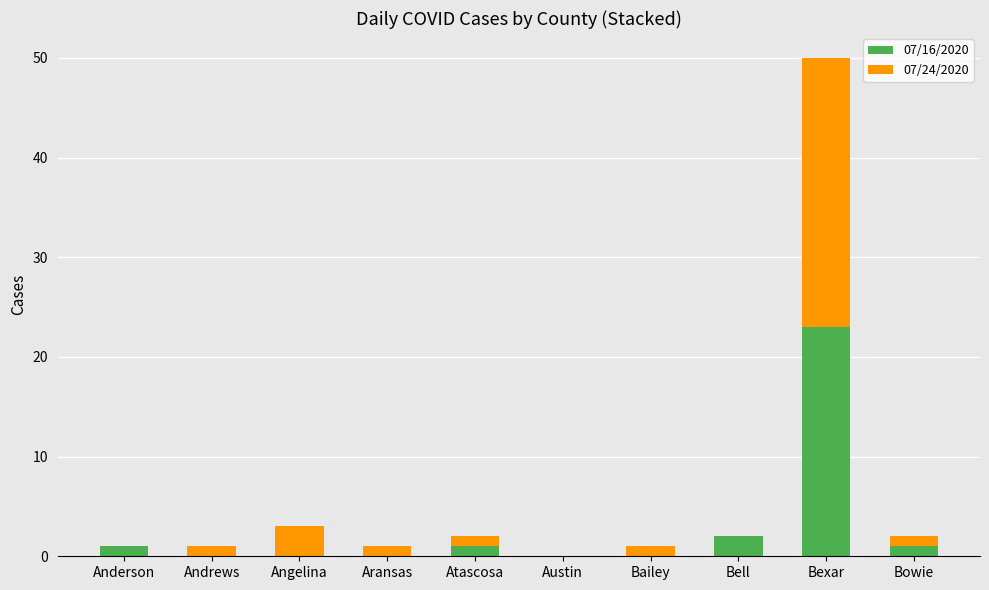

Which category has the highest value in the 07/16/2020 series?

Bexar